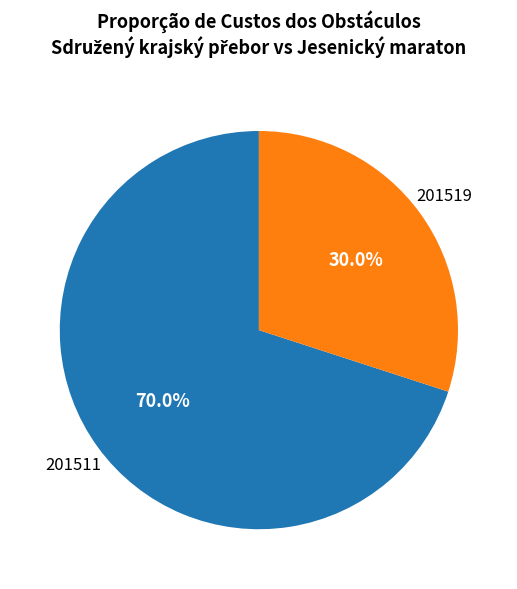

What is the ratio of the value at 201519 to the value at 201511?

0.4